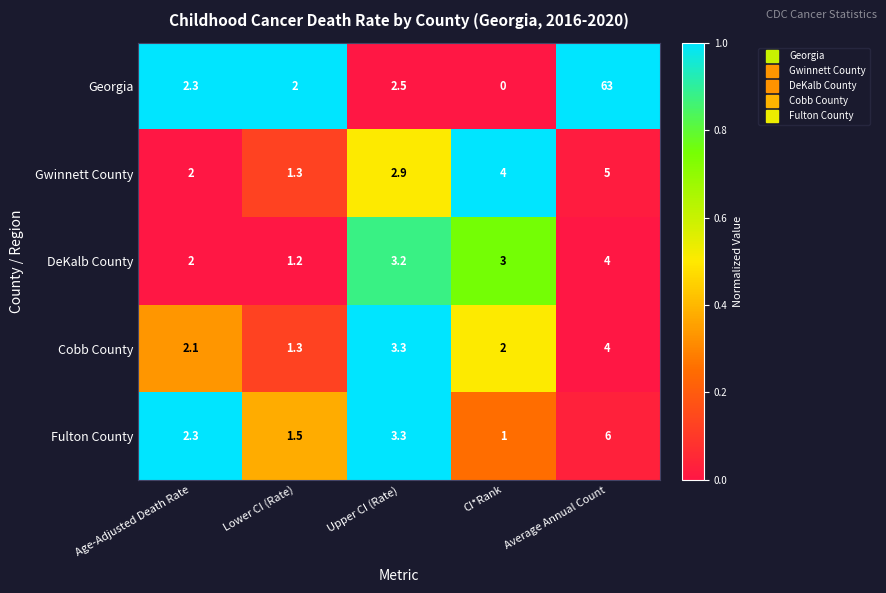

The Gwinnett County series shows 1.3 at Lower CI (Rate). True or false?

True